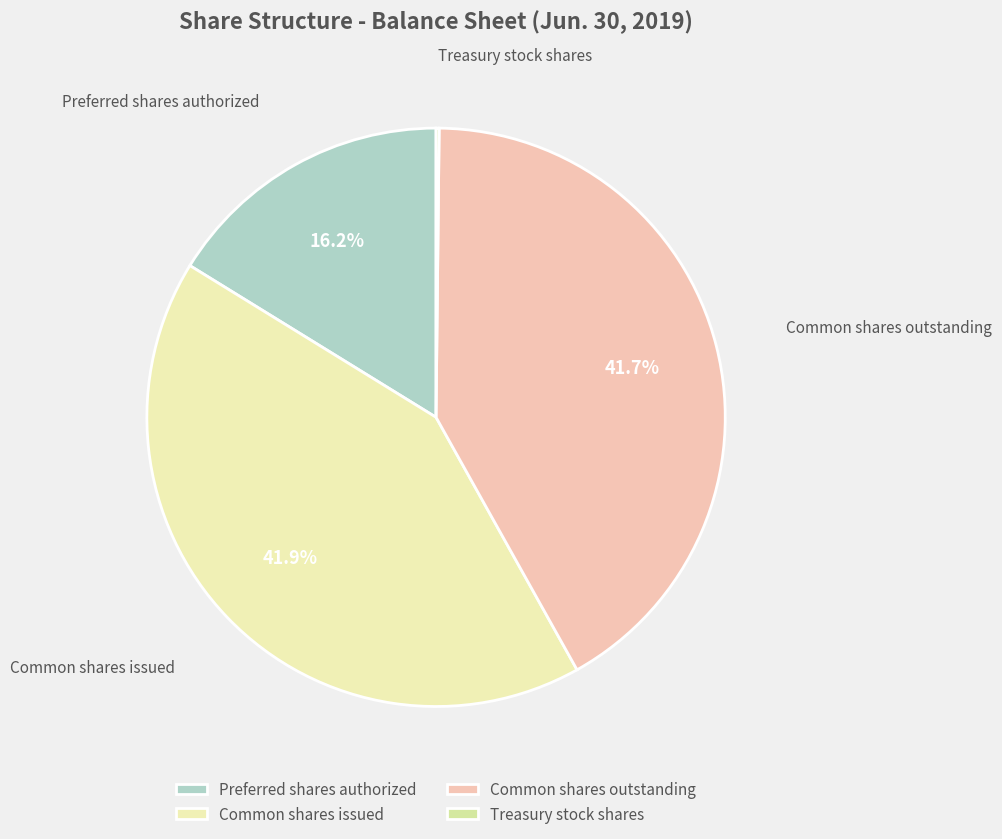

Is it true that Common shares issued is 36% of the pie?

False